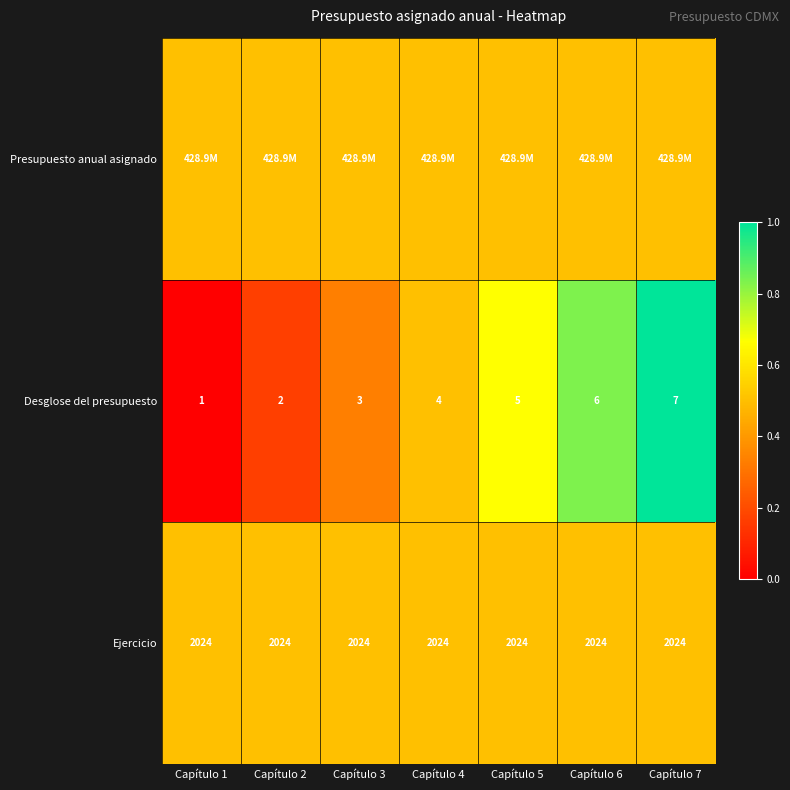

What is the average value of the Desglose del presupuesto series?

4.0